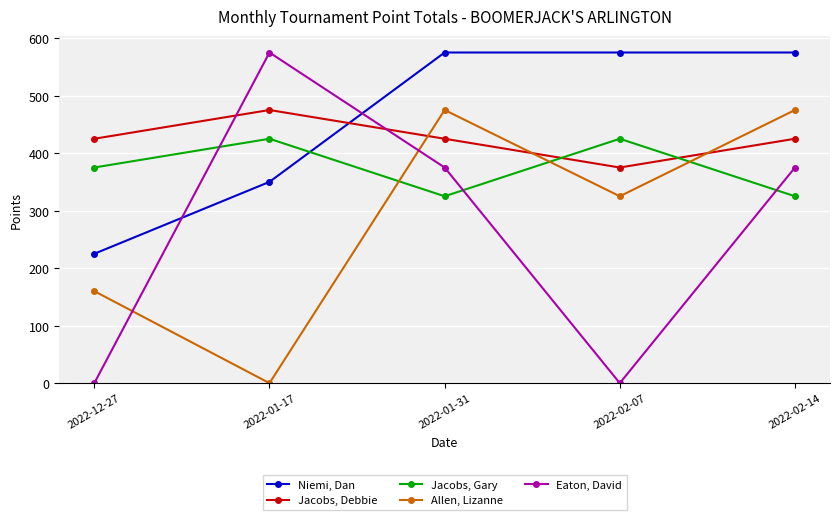

Does the chart display data point markers on the line(s)?

Yes